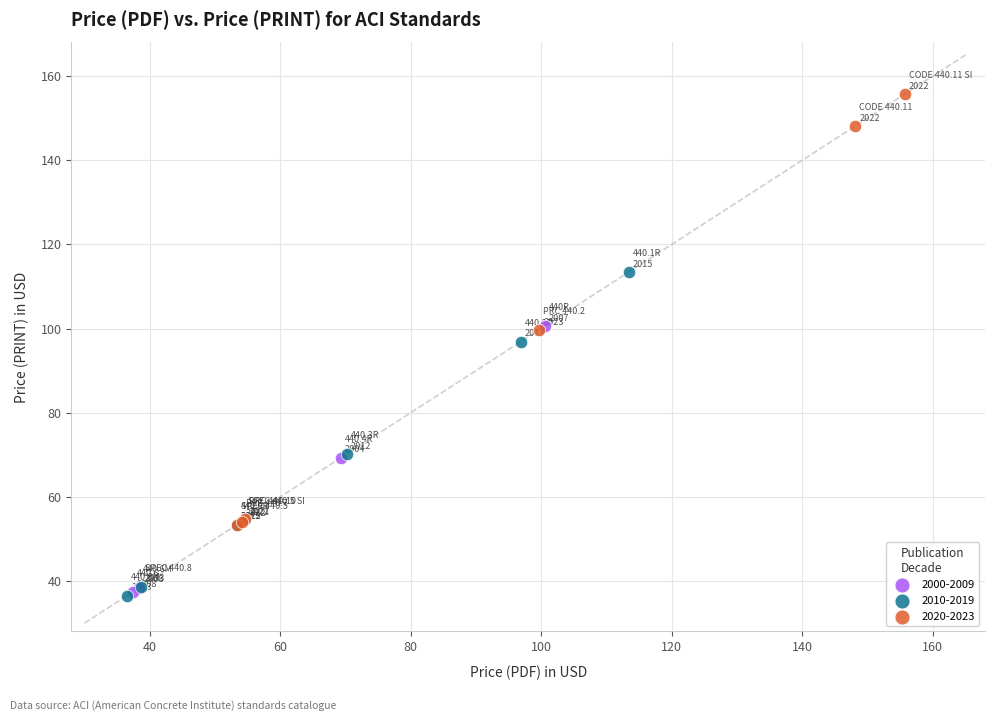

Which series reaches the maximum Y coordinate?

2020-2023